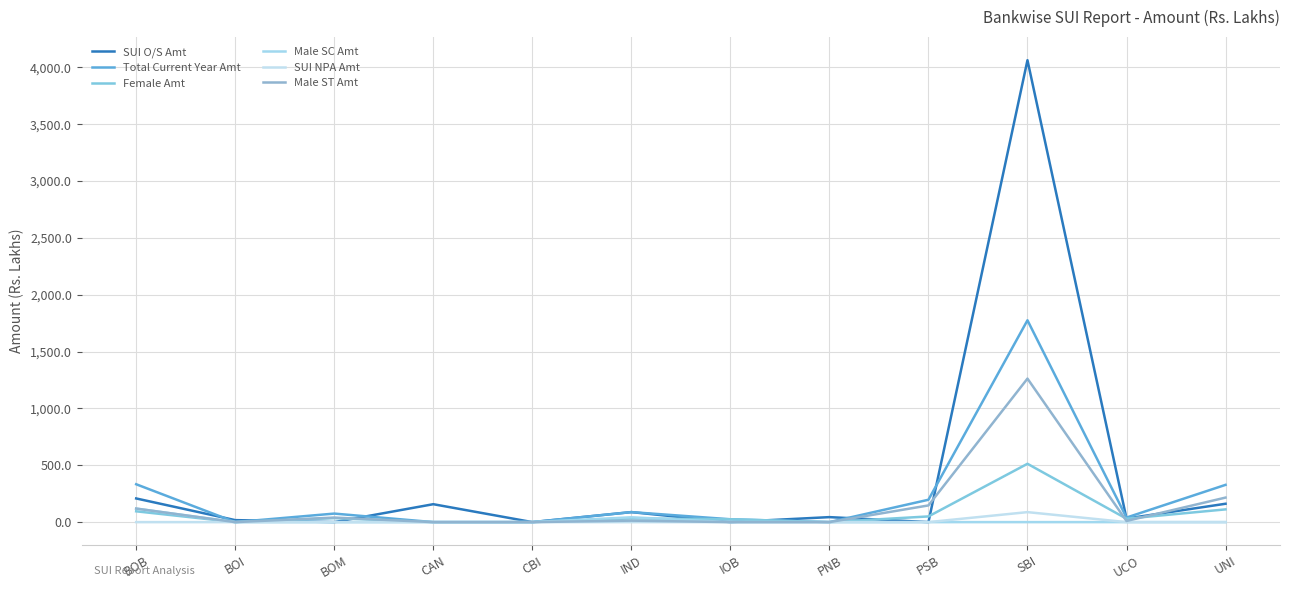

At how many categories does at least one series exceed 3955?

1